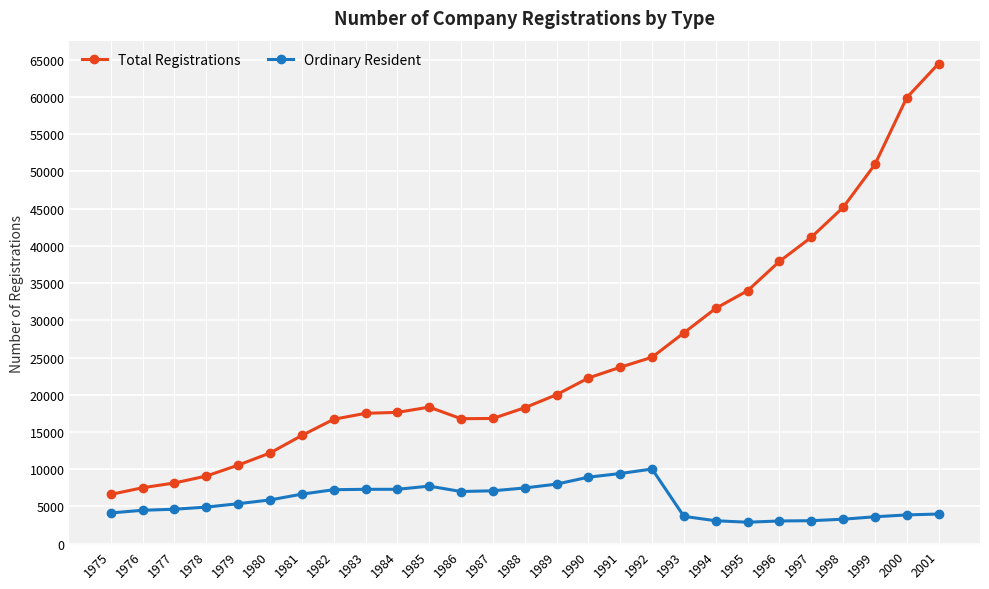

Is the value of Total Registrations at 1997 greater than the value of Ordinary Resident at 1978?

Yes